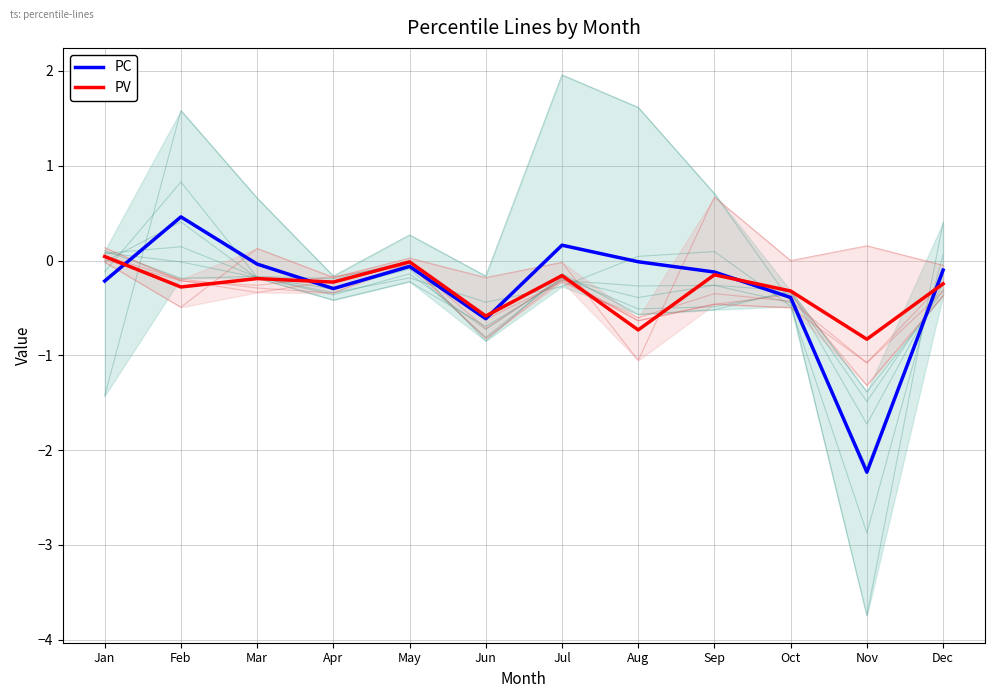

At which category is the sum across all series the highest?

Feb